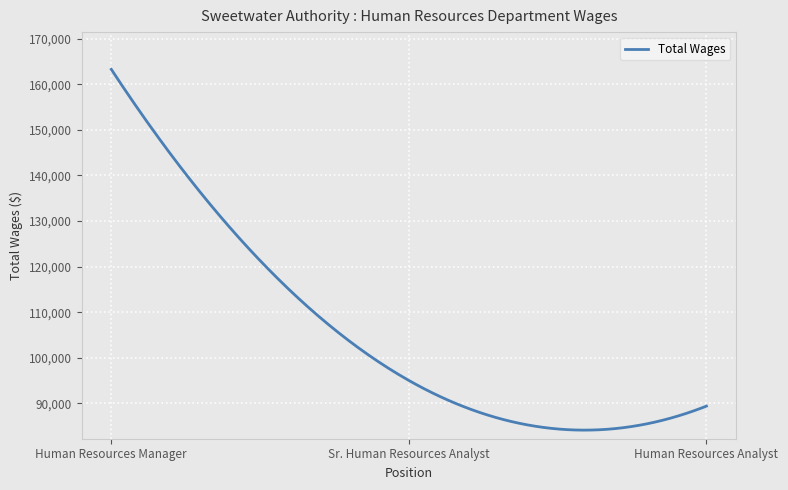

What is the smallest value displayed?

84130.1